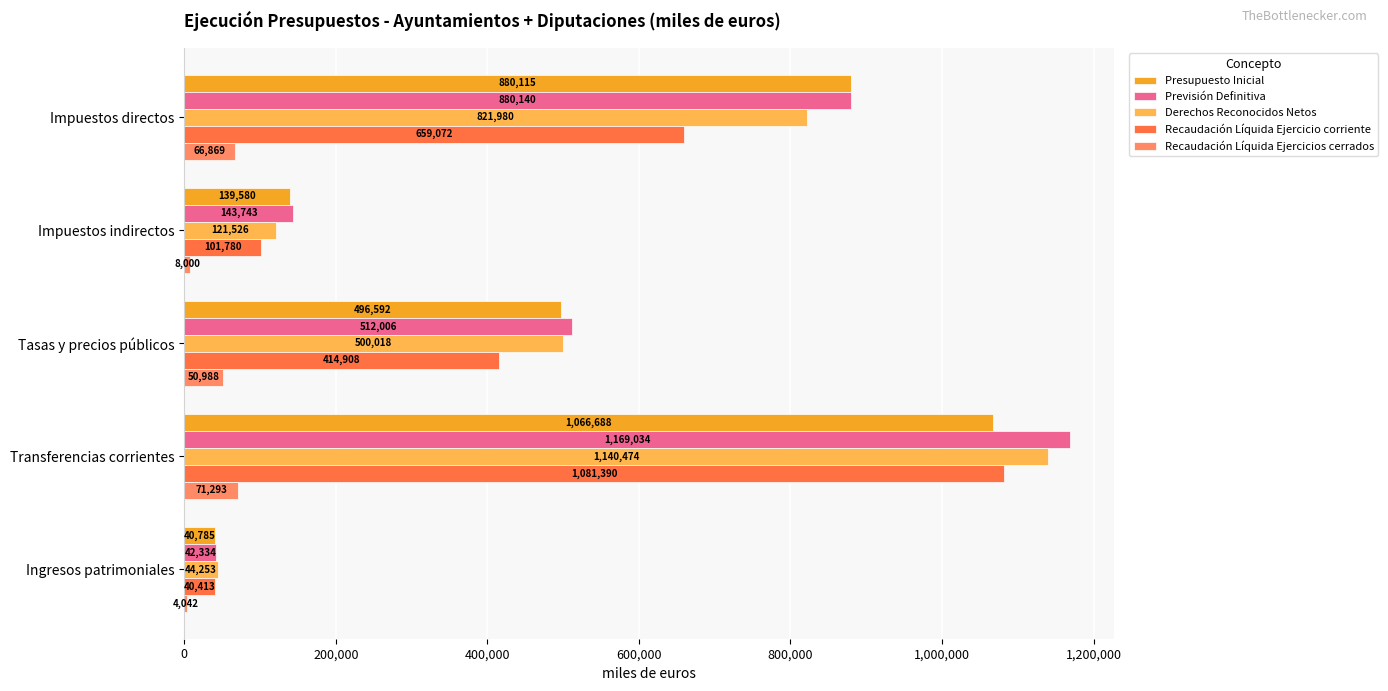

Which series has the widest spread of values?

Previsión Definitiva